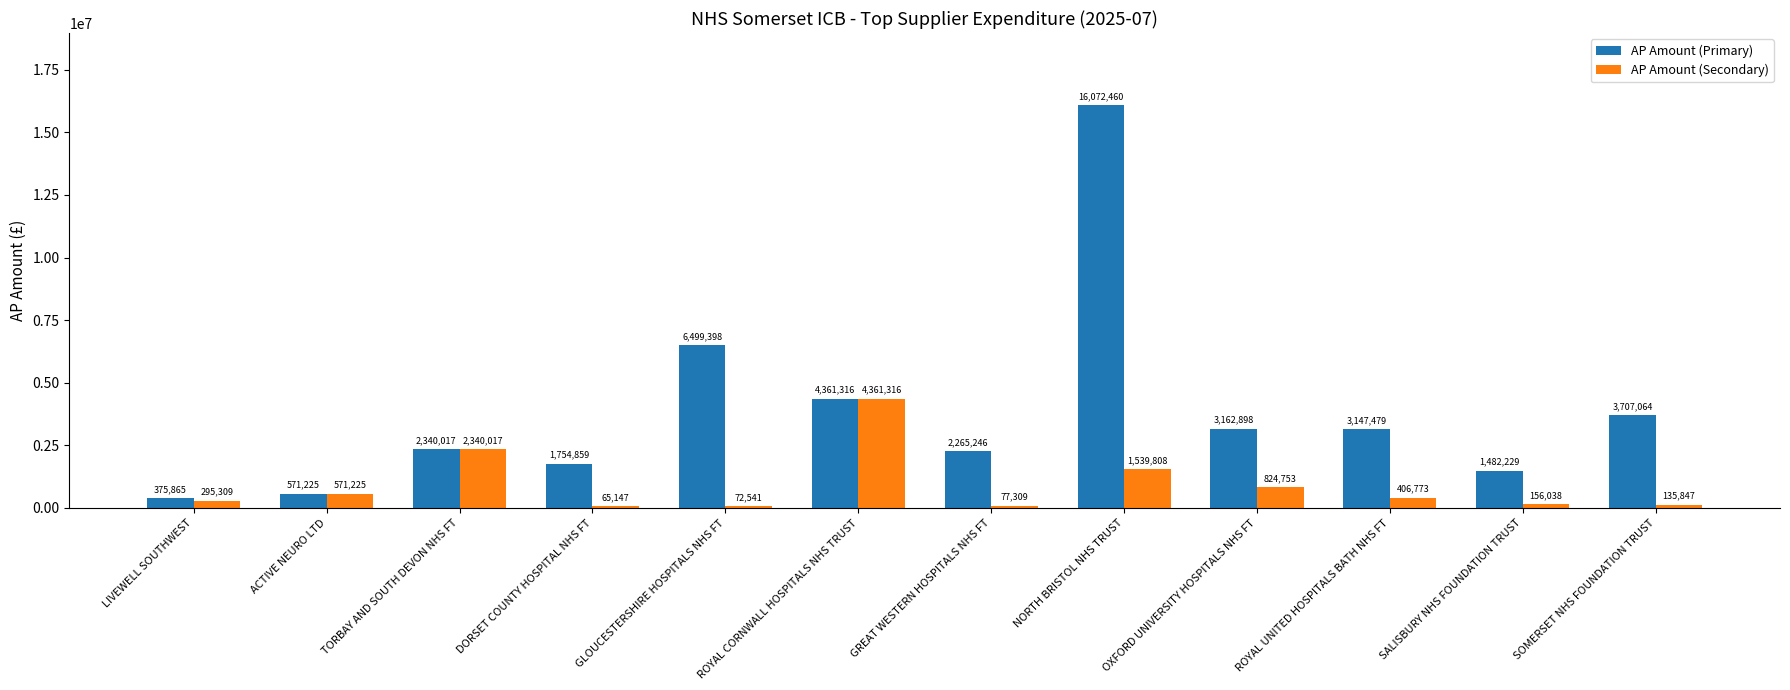

Which series has the widest spread of values?

AP Amount (Primary)